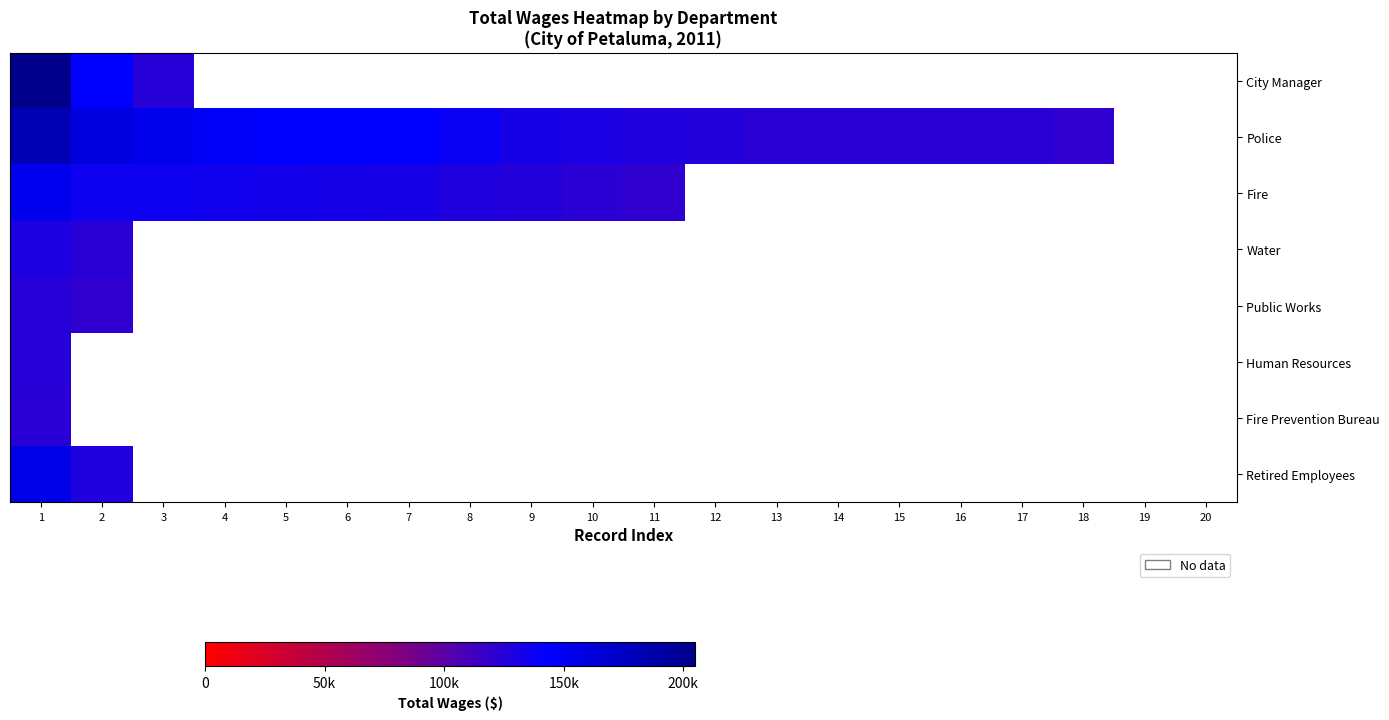

Where does the Fire series first go above 122974?

1